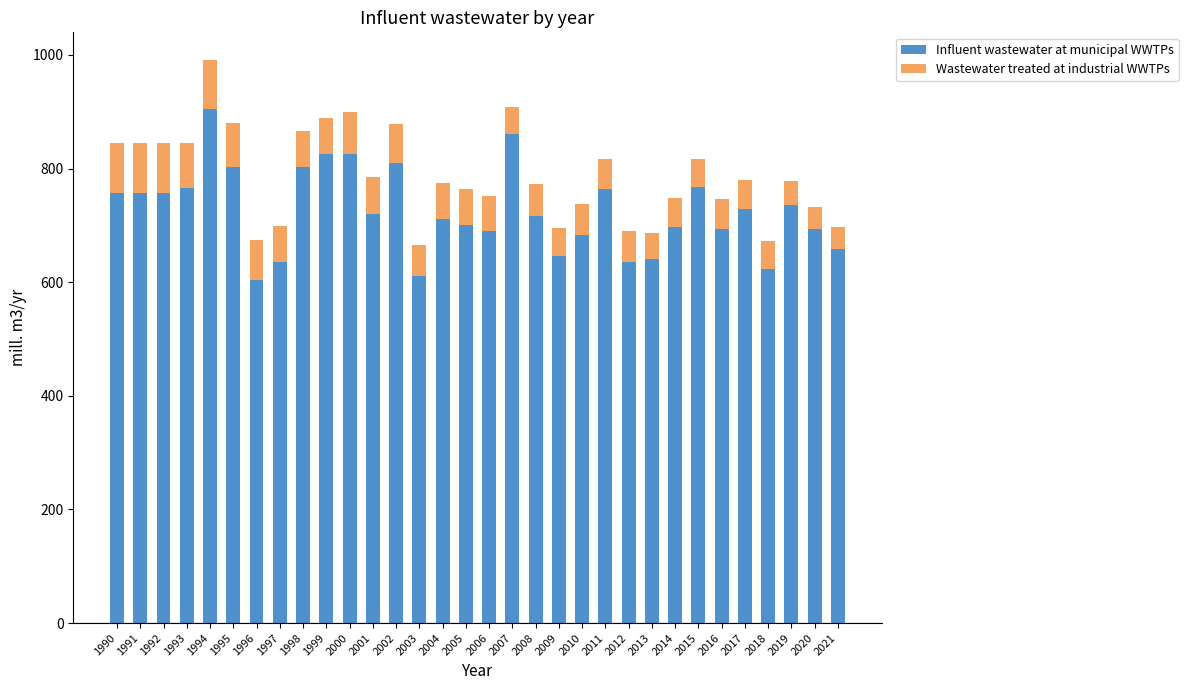

What is the minimum value for Influent wastewater at municipal WWTPs?

603.0